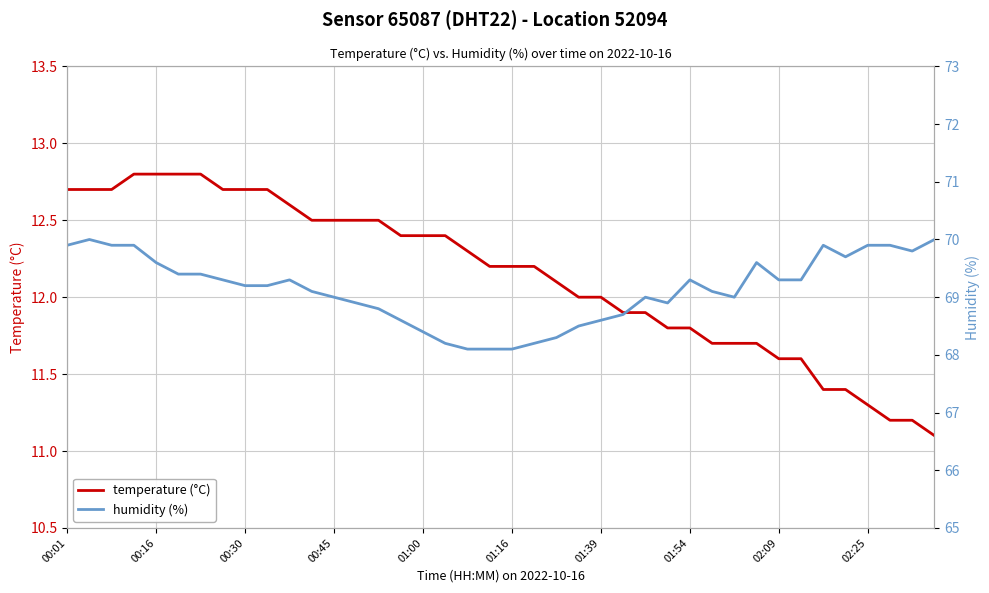

At which label does humidity first exceed 69?

00:01